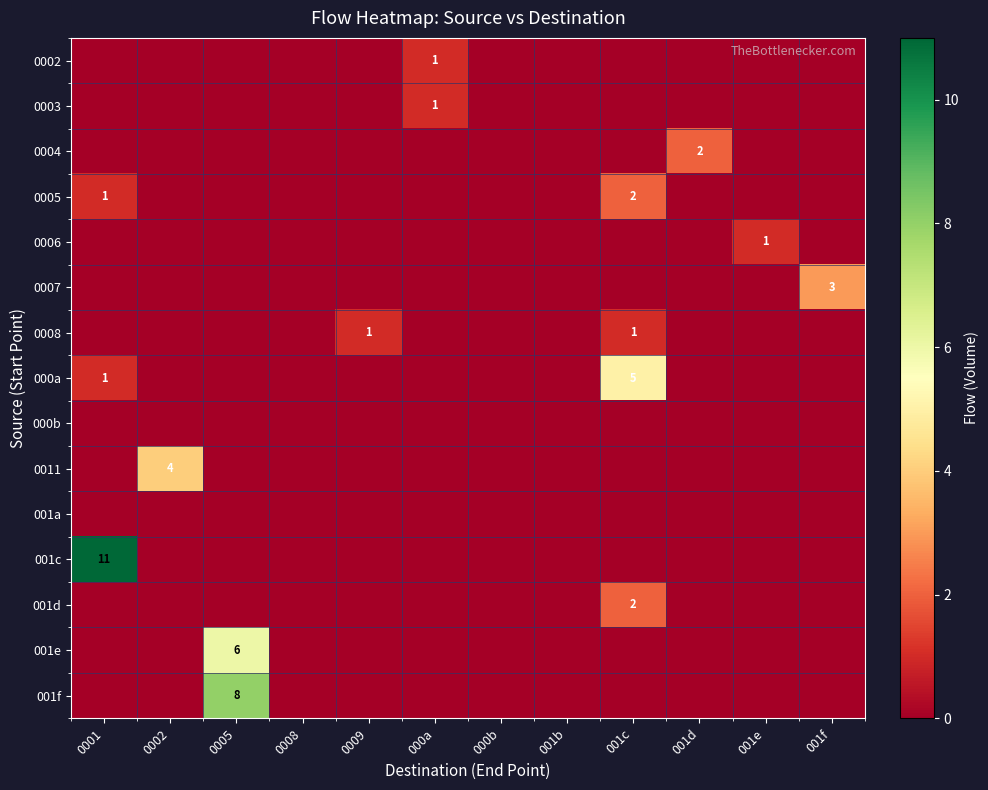

At how many categories does at least one series exceed 6?

2